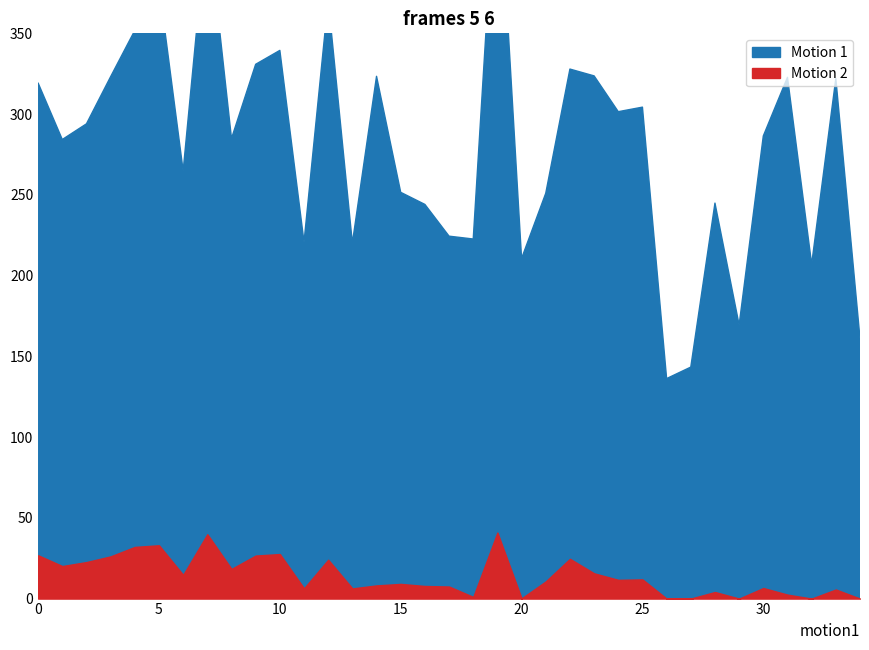

Is the value of Motion 1 at 833 greater than the value of Motion 2 at 744?

Yes